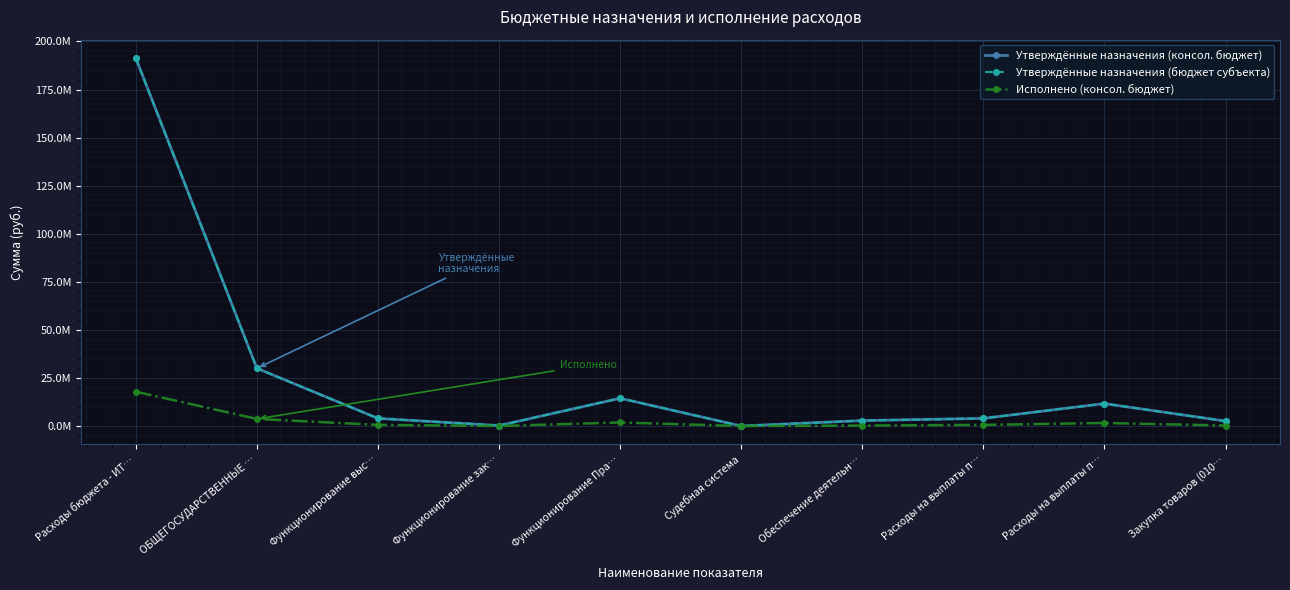

Does the chart have visible grid lines?

Yes